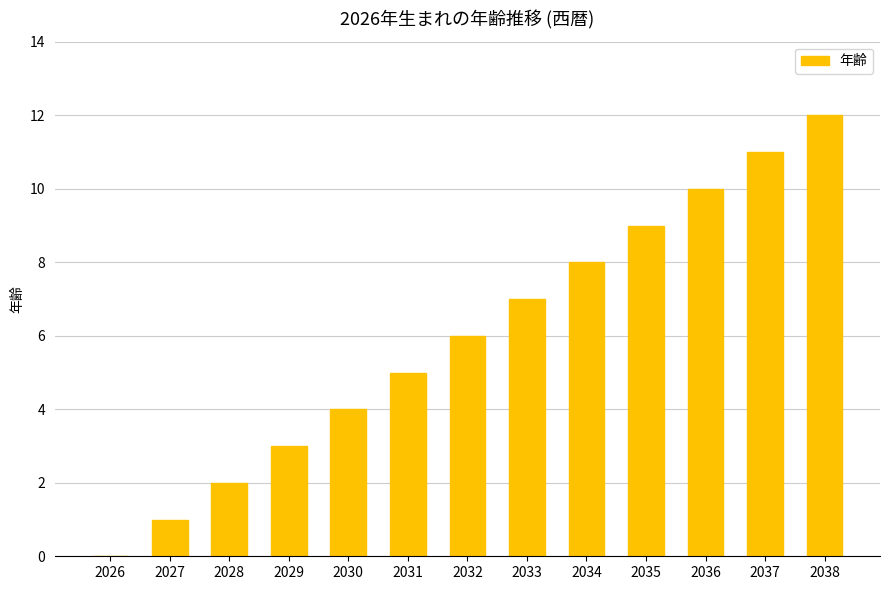

Are the bars horizontal?

No